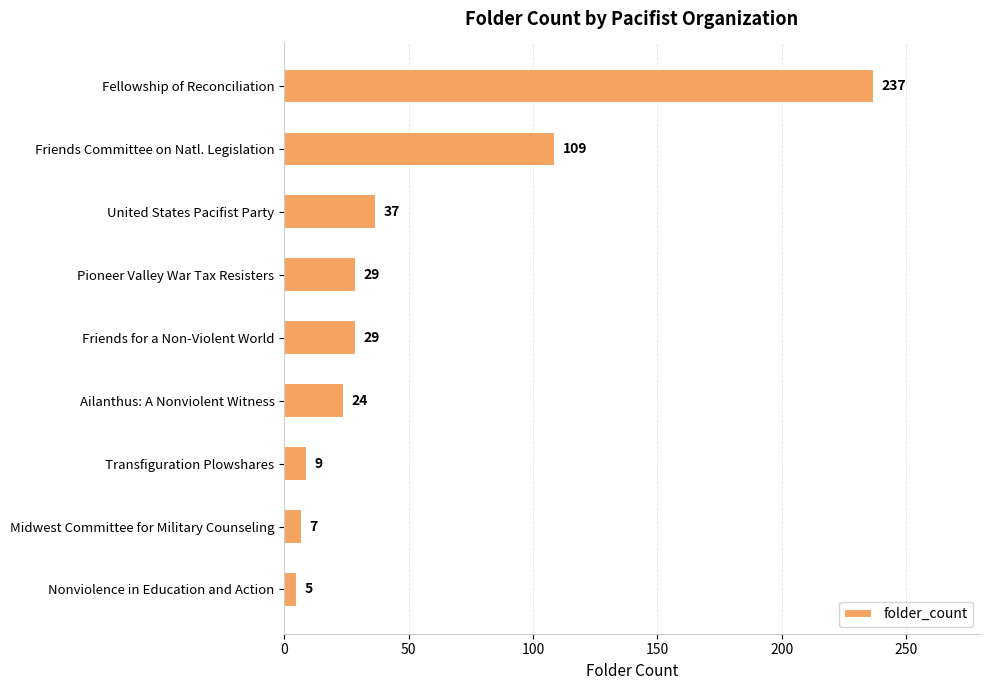

Is it true that the value at Midwest Committee for Military Counseling is 7?

True